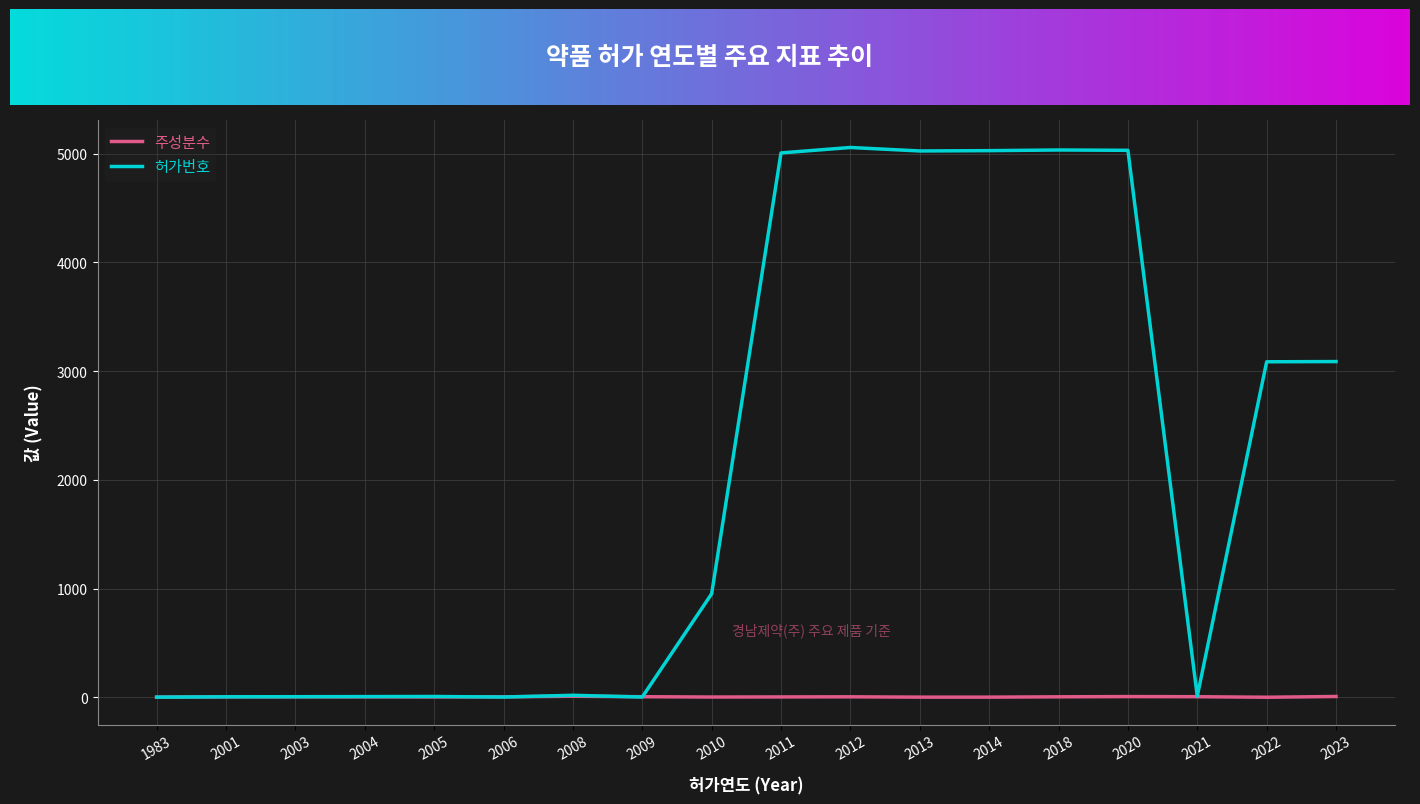

Does the chart display data point markers on the line(s)?

No